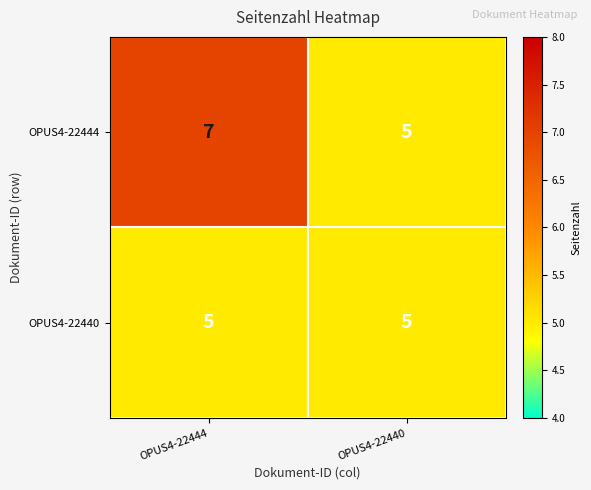

Is it true that OPUS4-22444 equals 3 at OPUS4-22440?

False